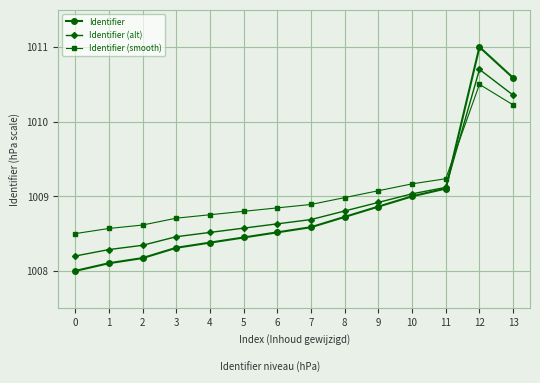

Rank the series by their average value, from lowest to highest.

Identifier, Identifier (alt), Identifier (smooth)